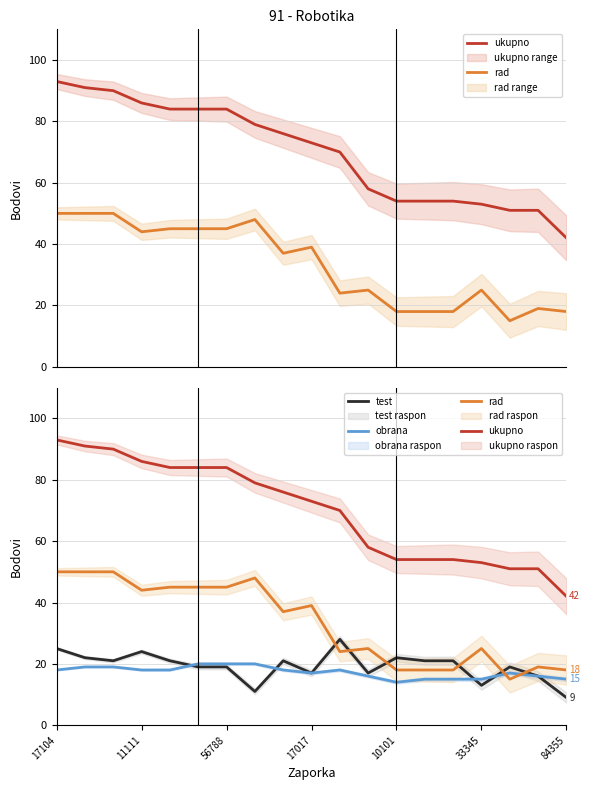

What is the value of the test point at the 2nd from the left?

22